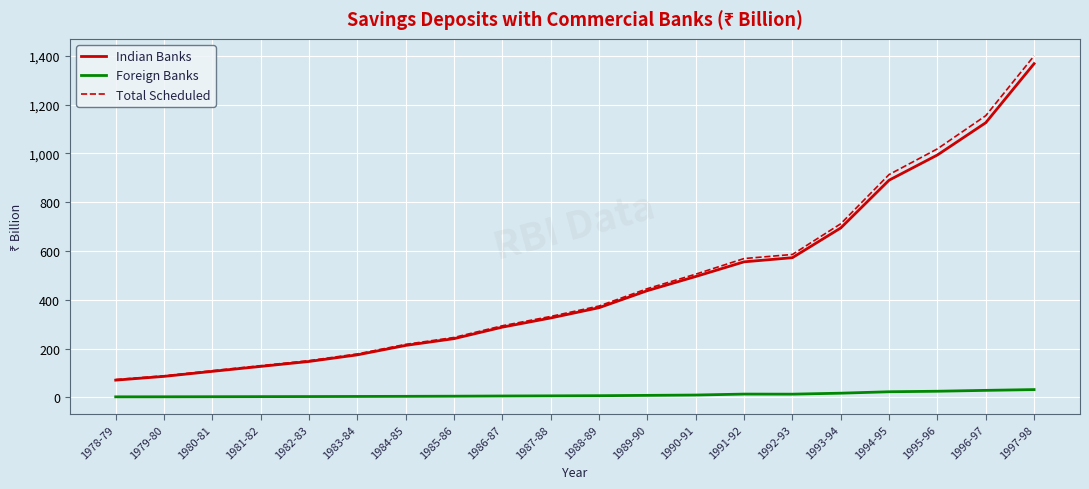

Is it true that Indian Banks equals 367.6 at 1988-89?

True